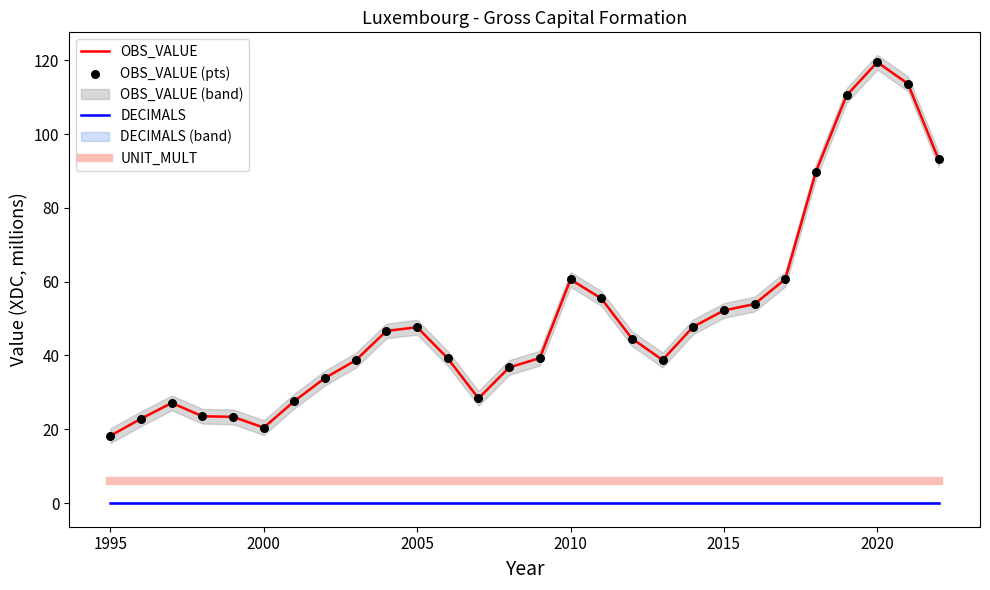

Which series has the largest total across all categories?

OBS_VALUE